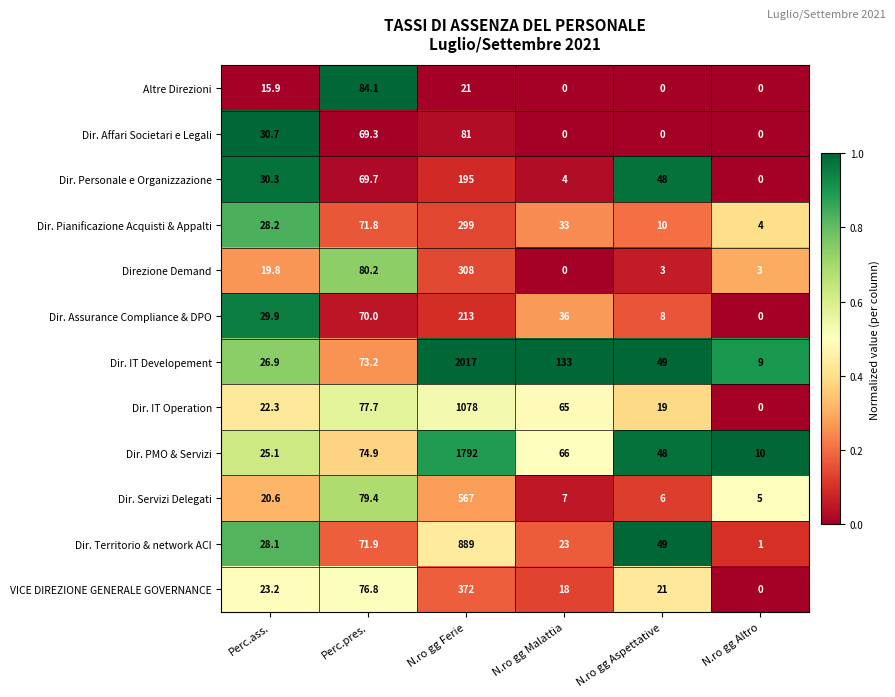

Where is Dir. Servizi Delegati nearest to the value 286?

Perc.pres.